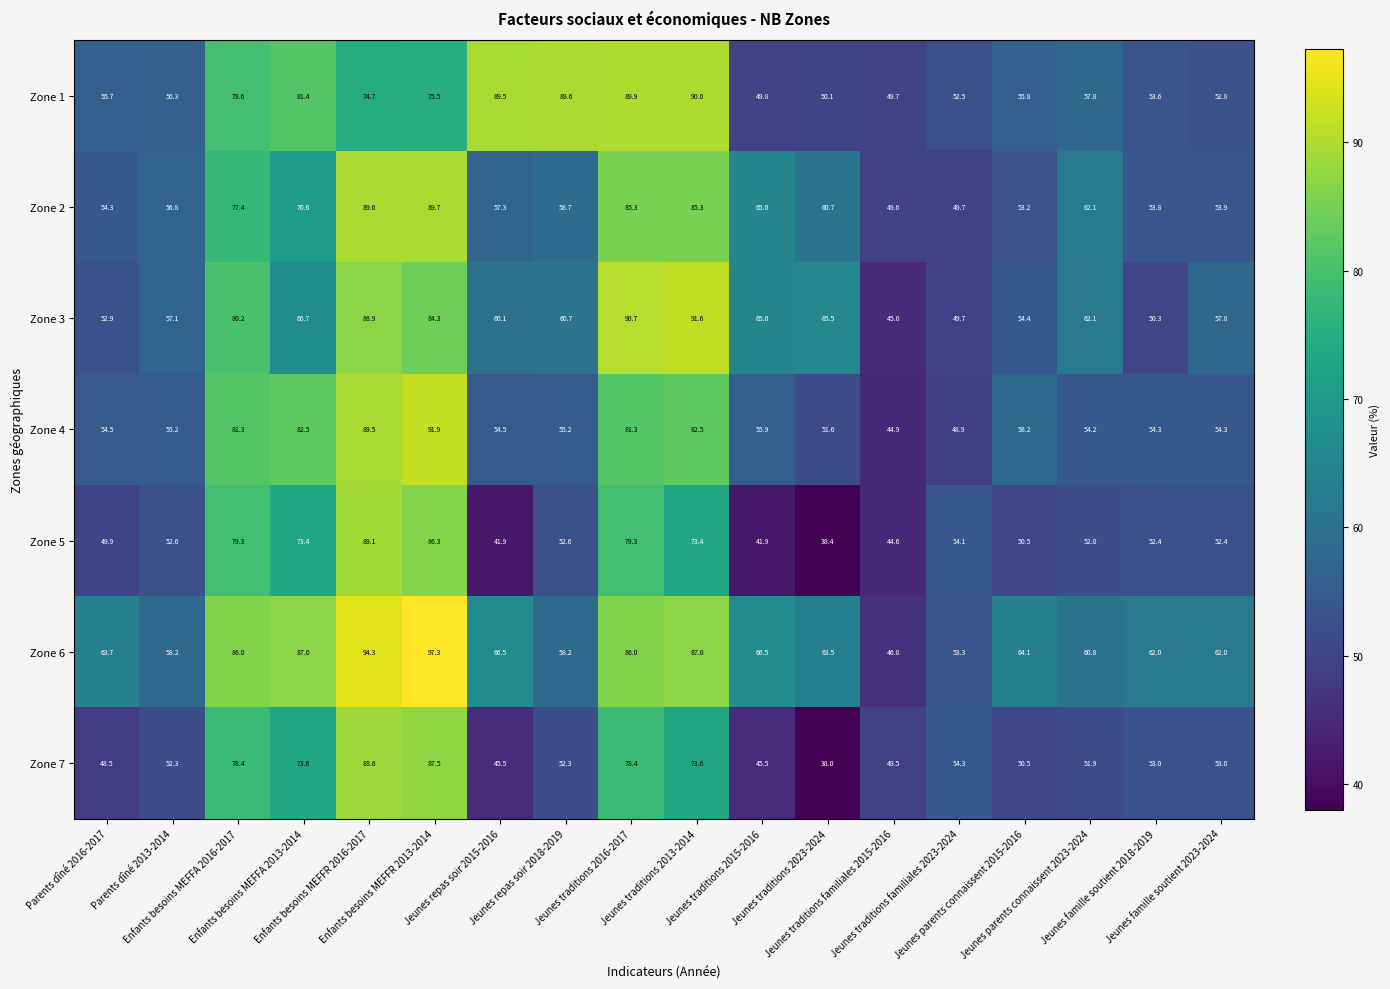

Between Parents dîné 2013-2014 and Jeunes traditions 2015-2016, which series saw the biggest shift?

Zone 5